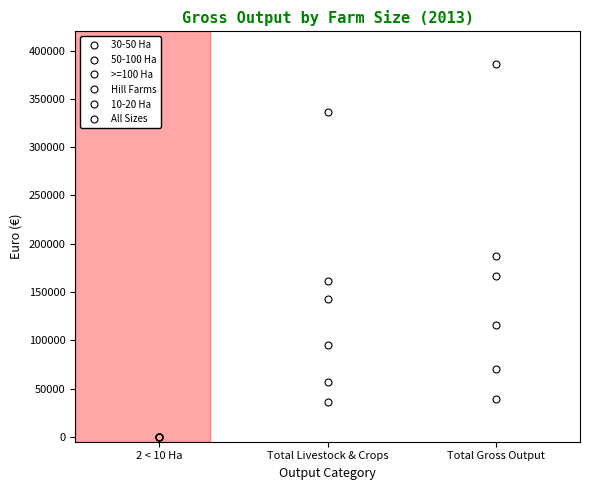

How many values in the 30-50 Ha series are below 95621?

1